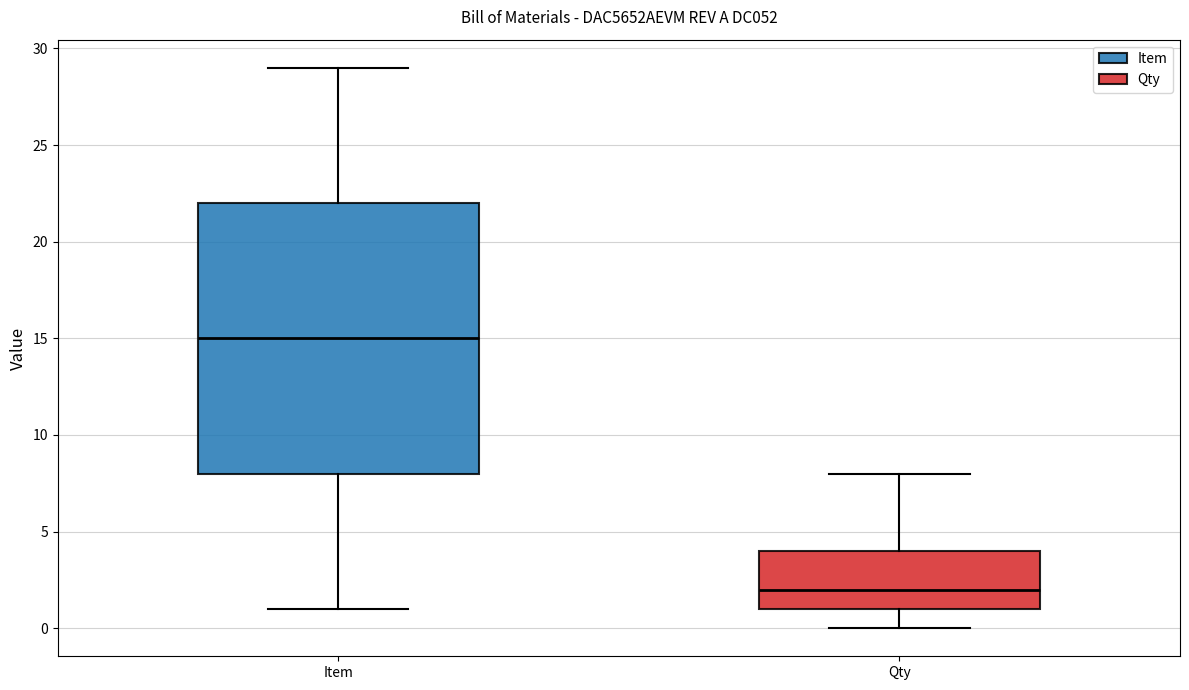

Where is the upper edge of the box for Qty on the y-axis? The values are not printed on the chart, so give them approximately, as read against the axis.

4